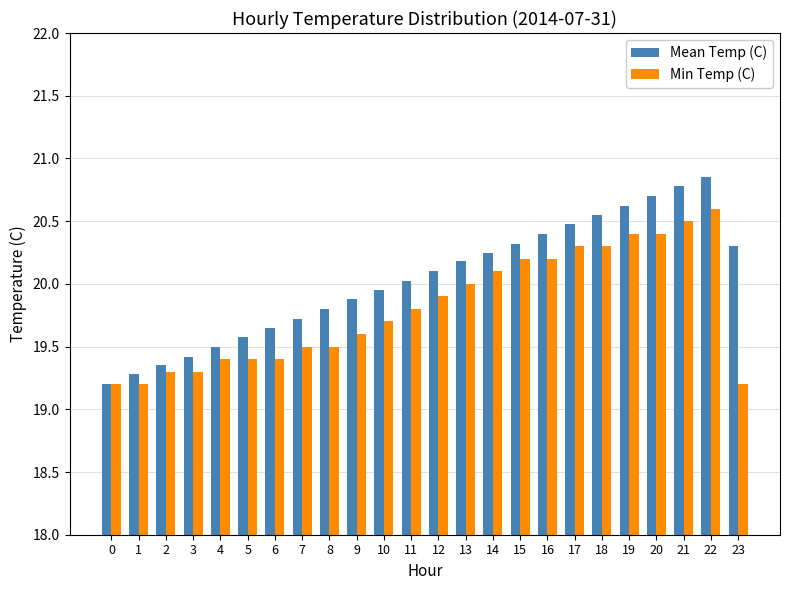

What is the difference between the Mean Temp (C) values at 21 and 16?

0.4